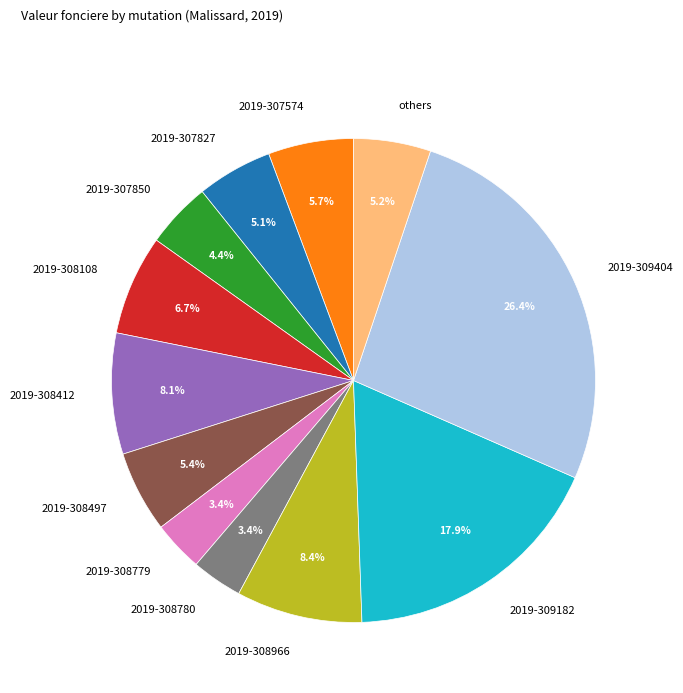

How many slices are in this pie chart?

12